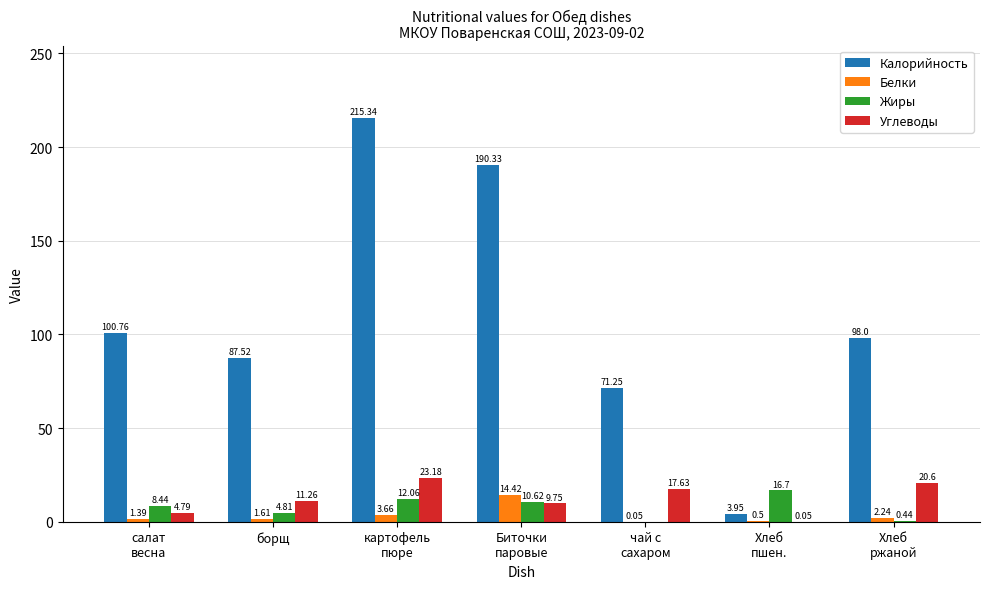

At which label is Углеводы closest to 11?

борщ